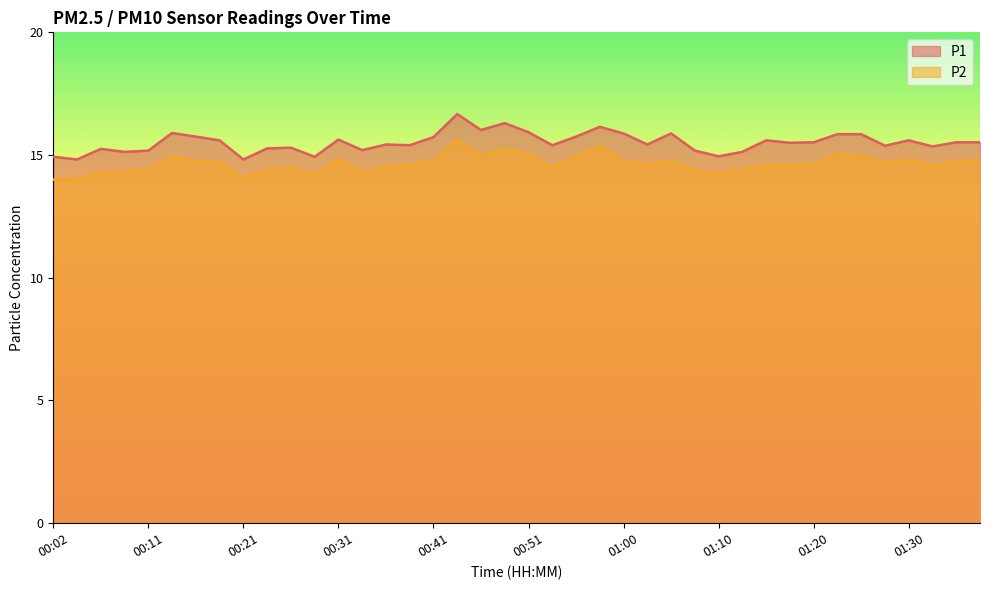

What is the difference between the maximum and second lowest values in the P2 series?

1.6